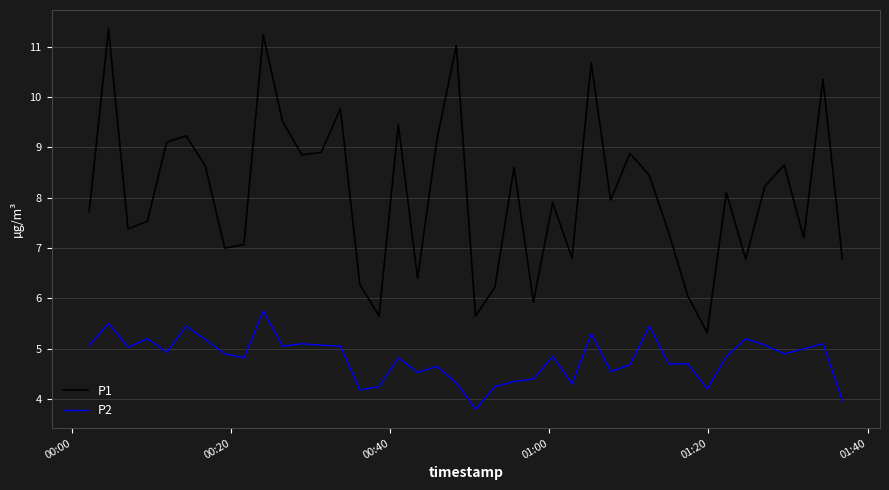

What is the average value of the P1 series?

8.1